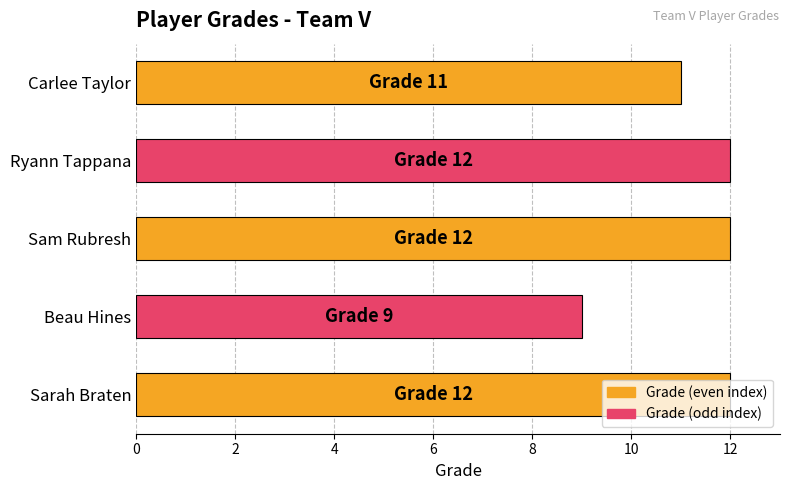

Approximately how many times larger is the value at Beau Hines compared to Sarah Braten?

0.8